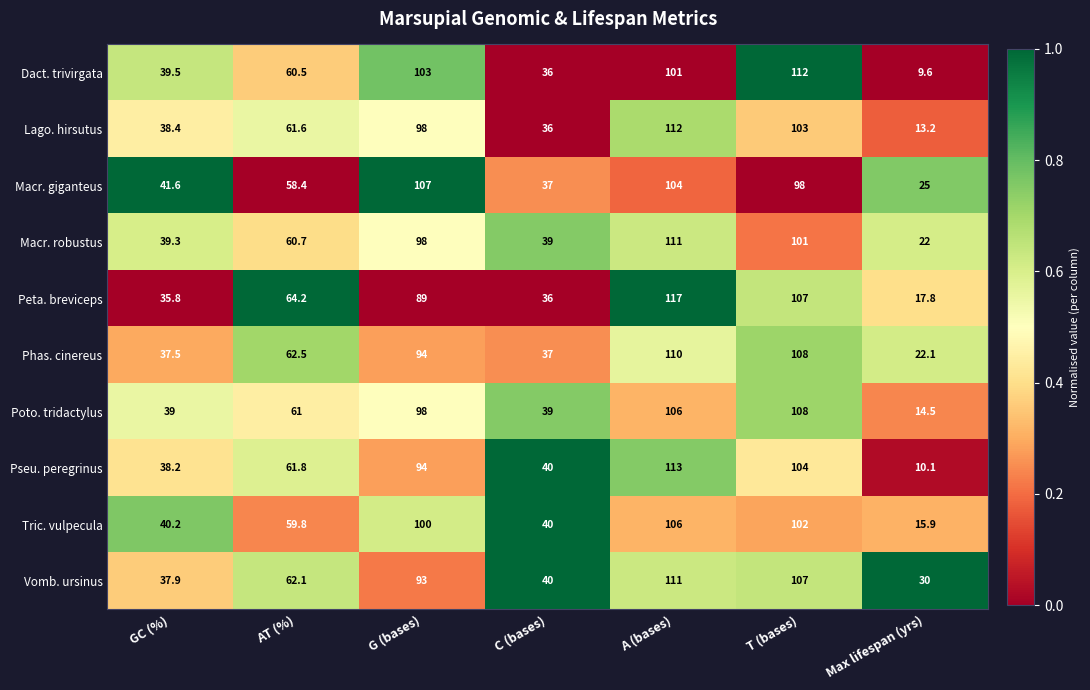

What is the approximate value of Pseu. peregrinus at C (bases)?

40.0